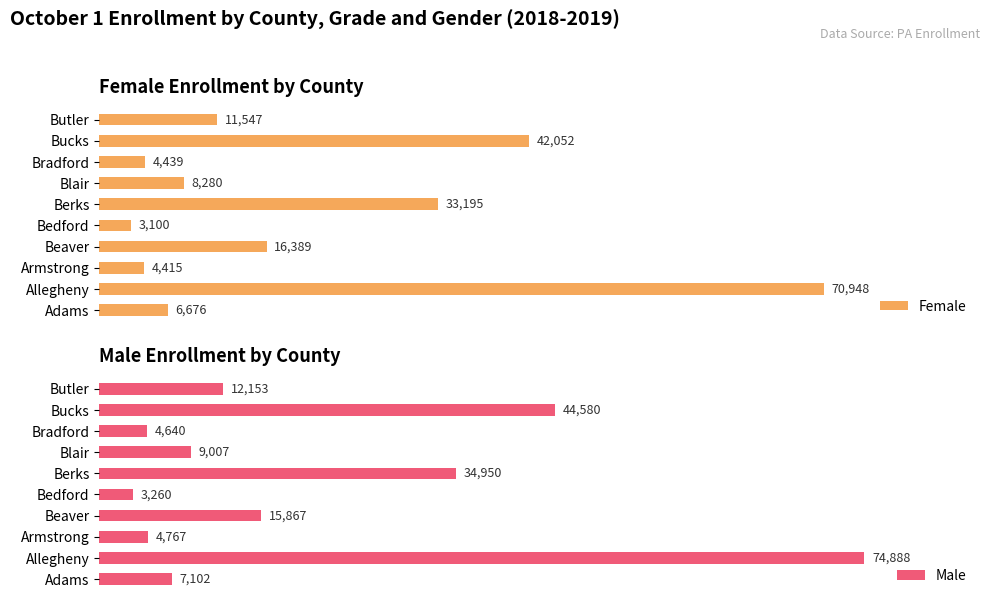

Rank the categories by Female value from highest to lowest.

Allegheny, Bucks, Berks, Beaver, Butler, Blair, Adams, Bradford, Armstrong, Bedford